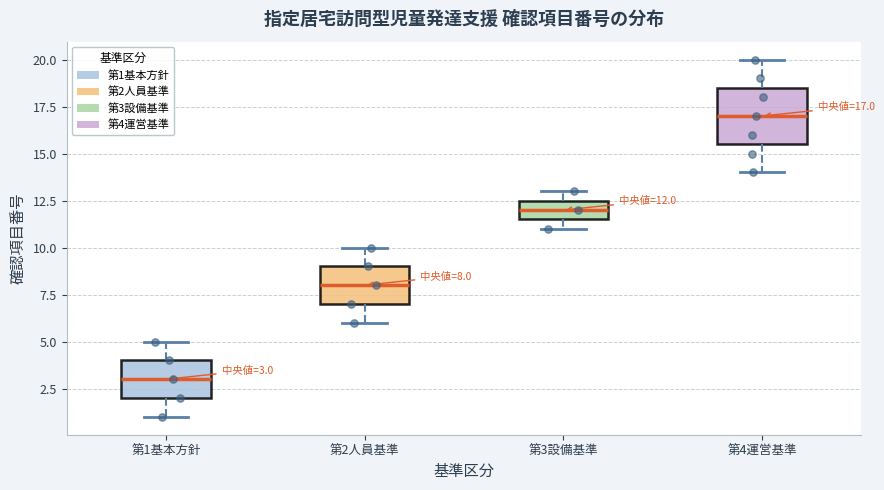

Comparing the boxes themselves (not the whiskers), which one is the tallest?

第4運営基準